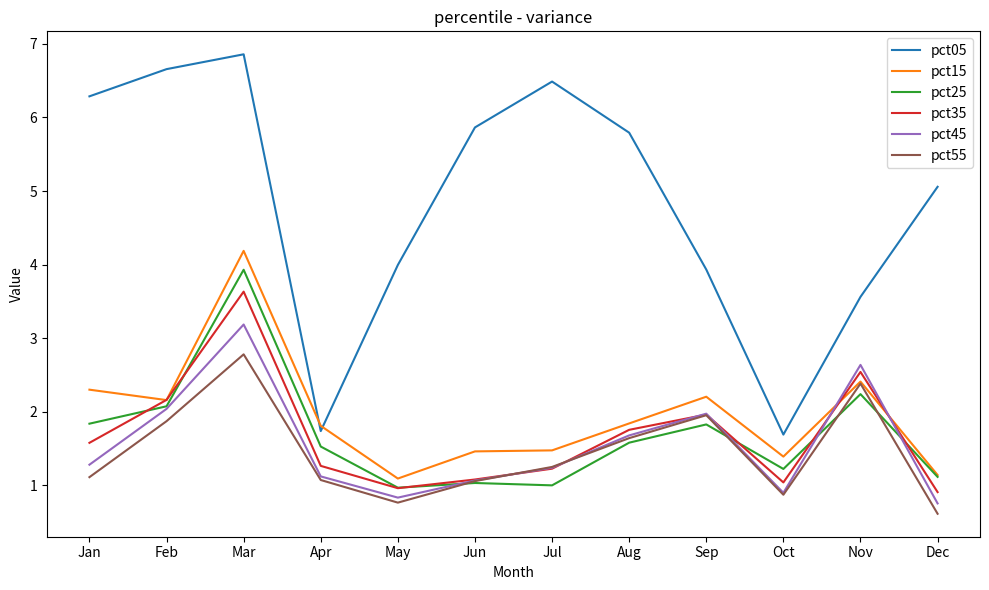

What is the highest value of the pct05 series?

6.9